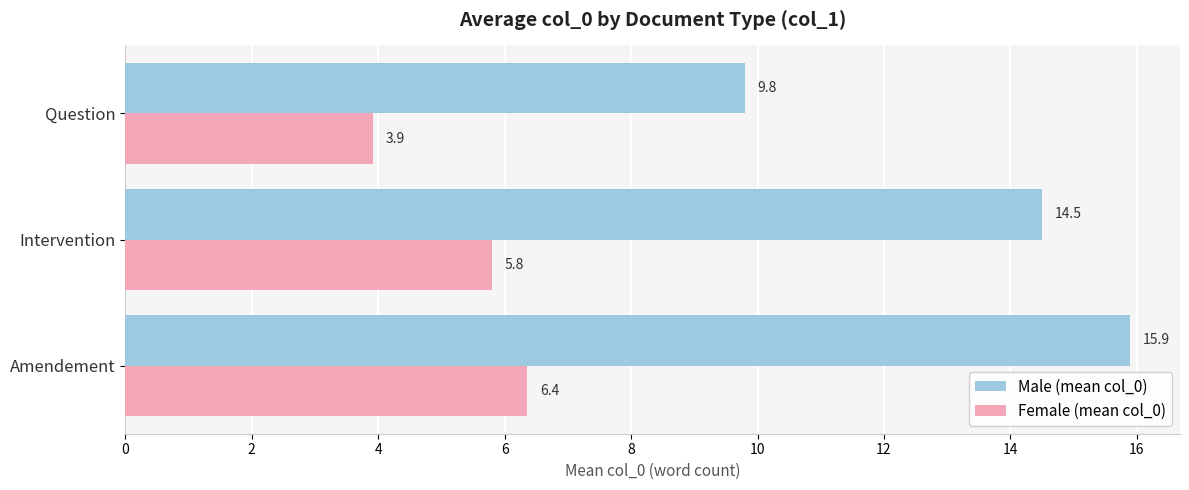

Where is Female (mean col_0) nearest to the value 5?

Intervention